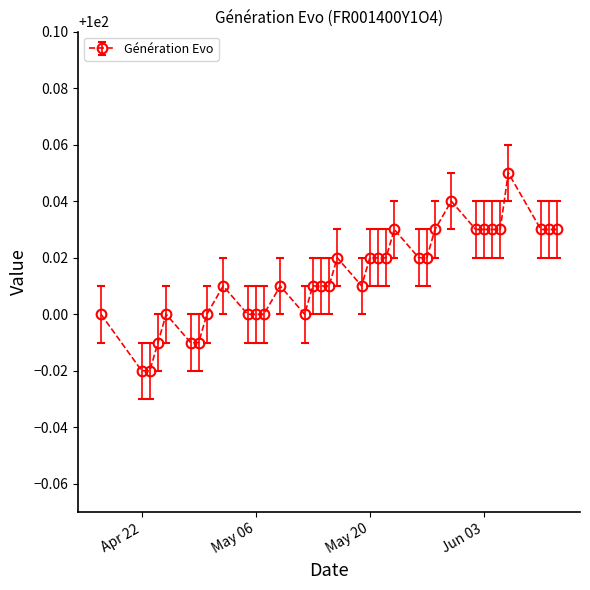

What is the sum of all values?

3500.5